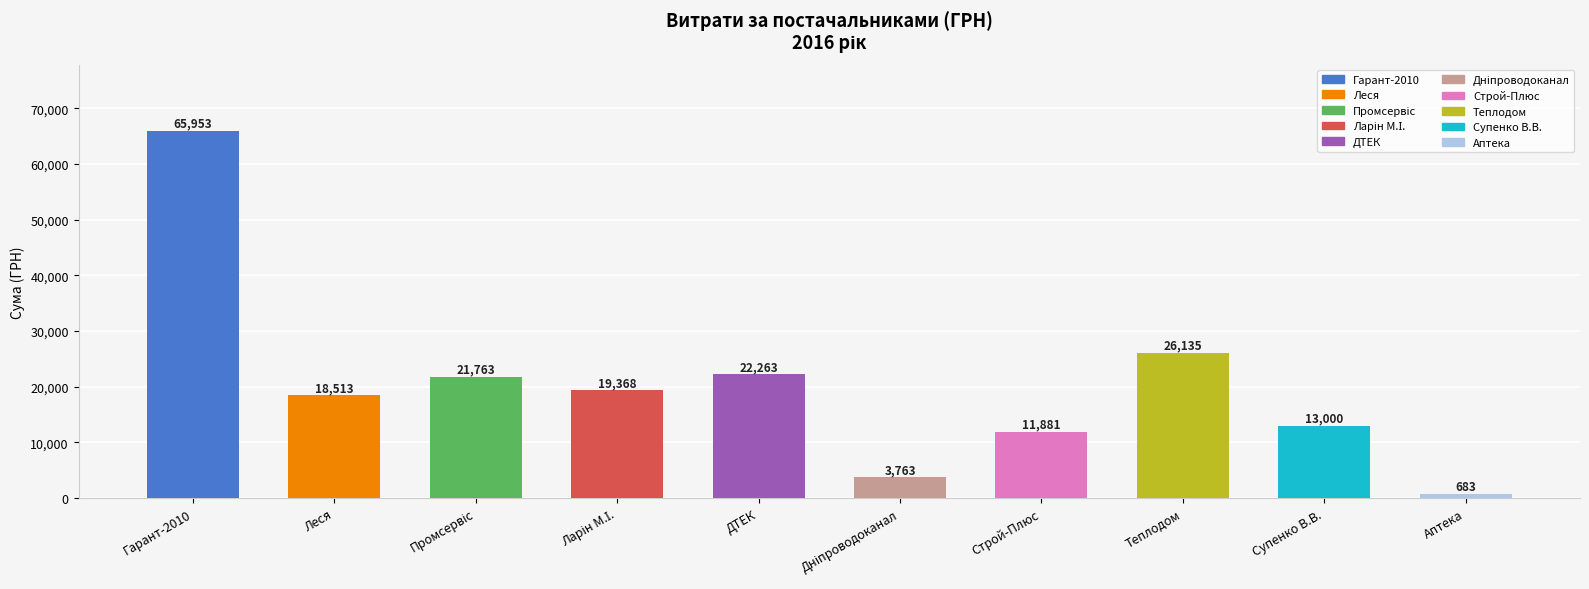

What is the minimum value shown in the chart?

682.6